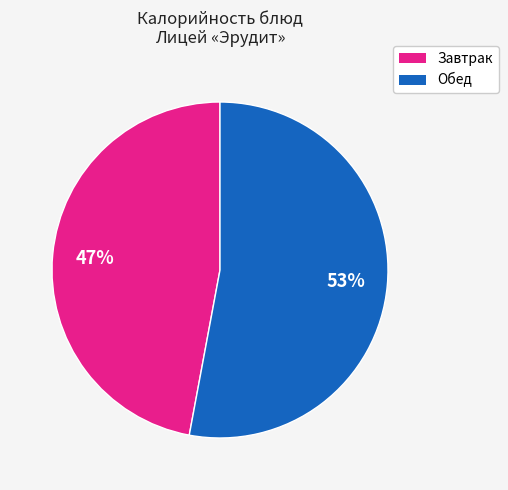

Does any single category account for the majority?

Yes